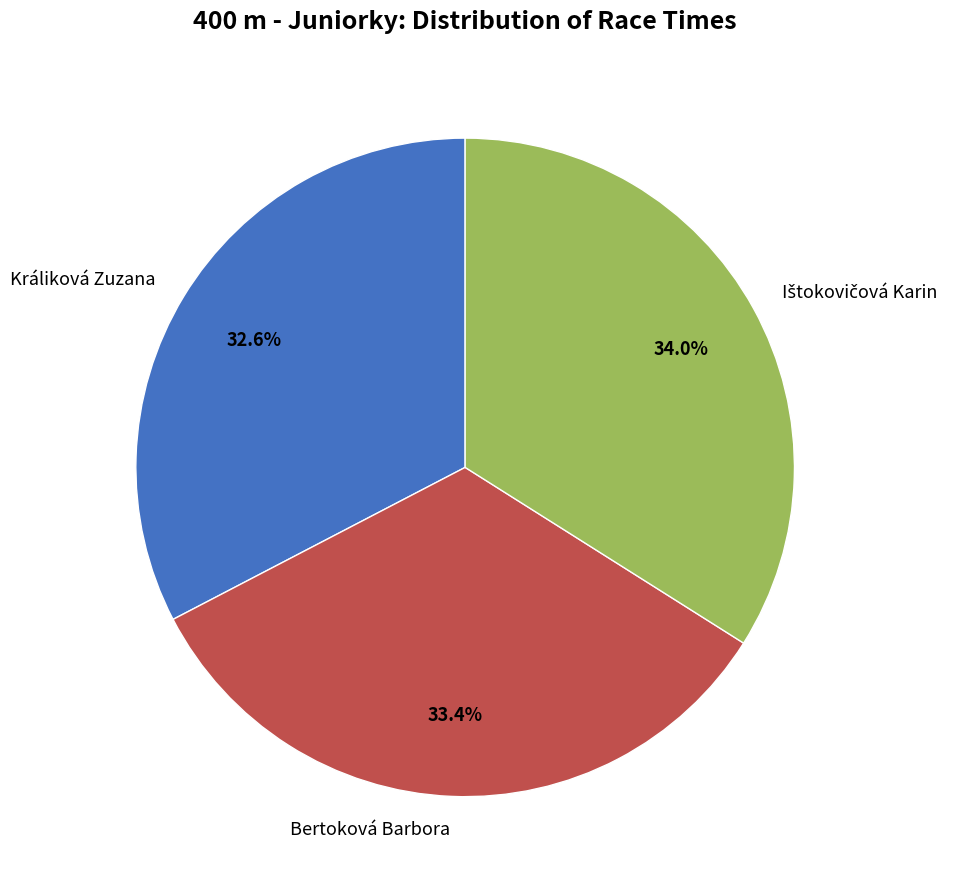

To the nearest percent, what percentage of the pie is Králiková Zuzana?

33%